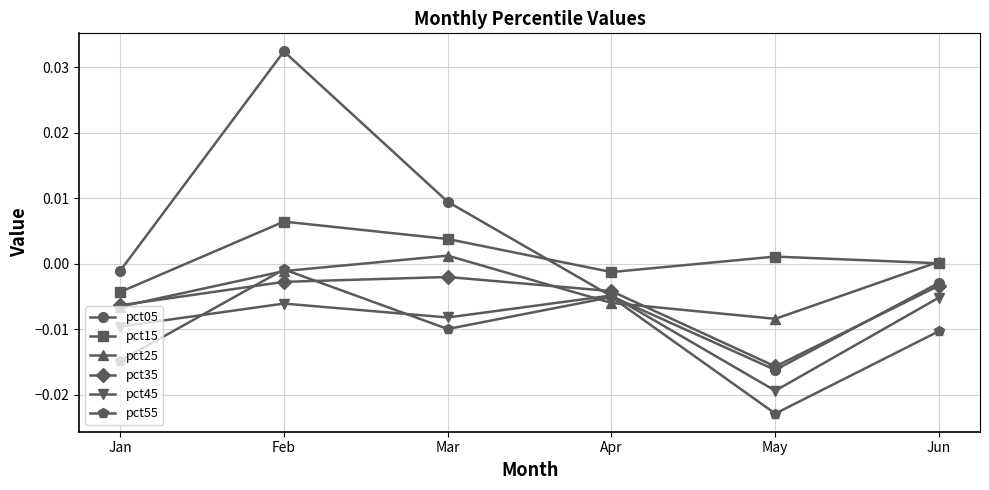

True or false: pct55 and pct15 intersect in this chart.

False